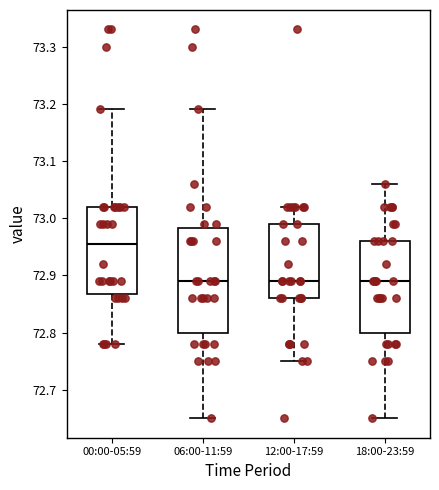

Which box has the highest median line?

00:00-05:59